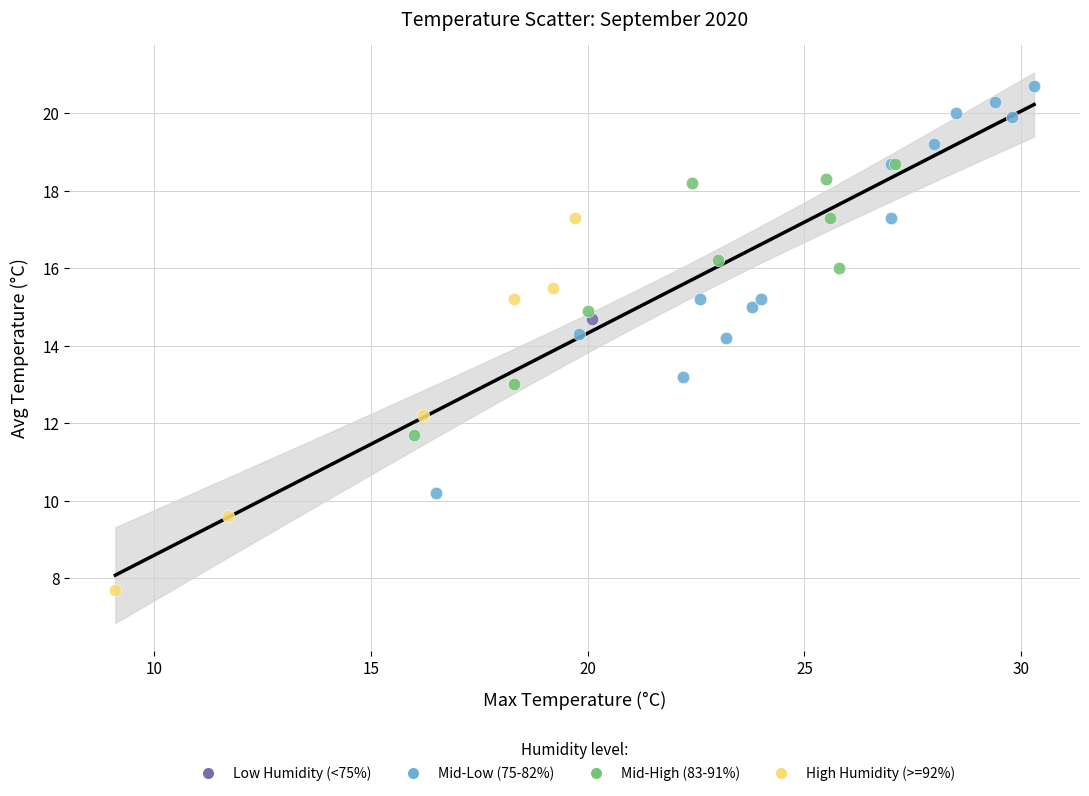

Which series reaches the maximum Y coordinate?

Mid-Low (75-82%)